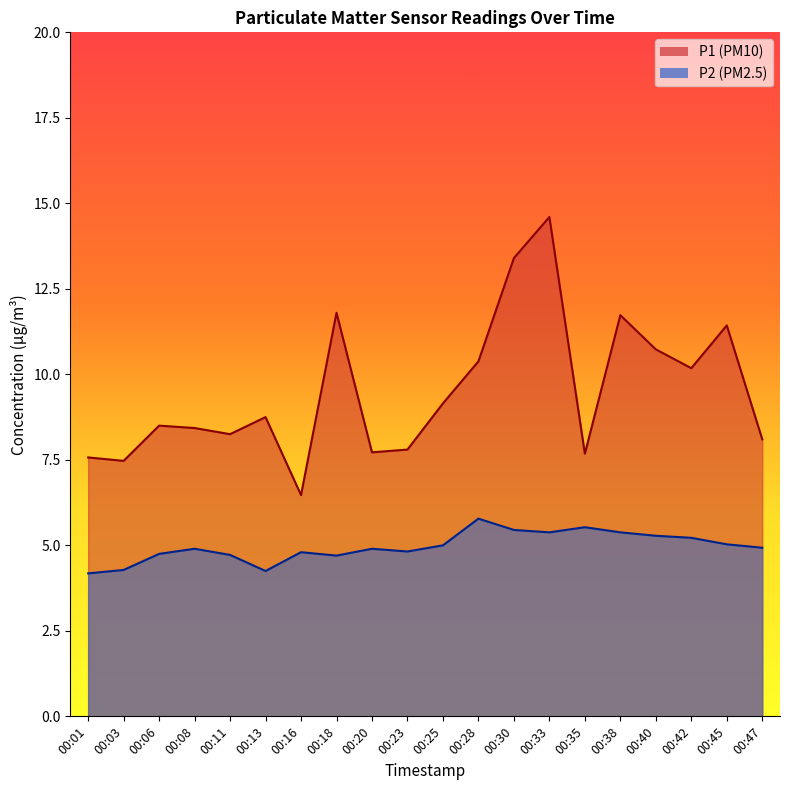

Which series has the widest spread of values?

P1 line